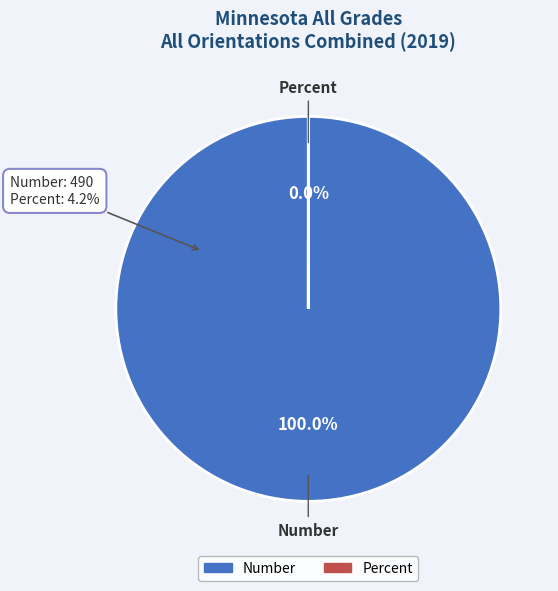

To the nearest percent, what is the average slice percentage?

50%